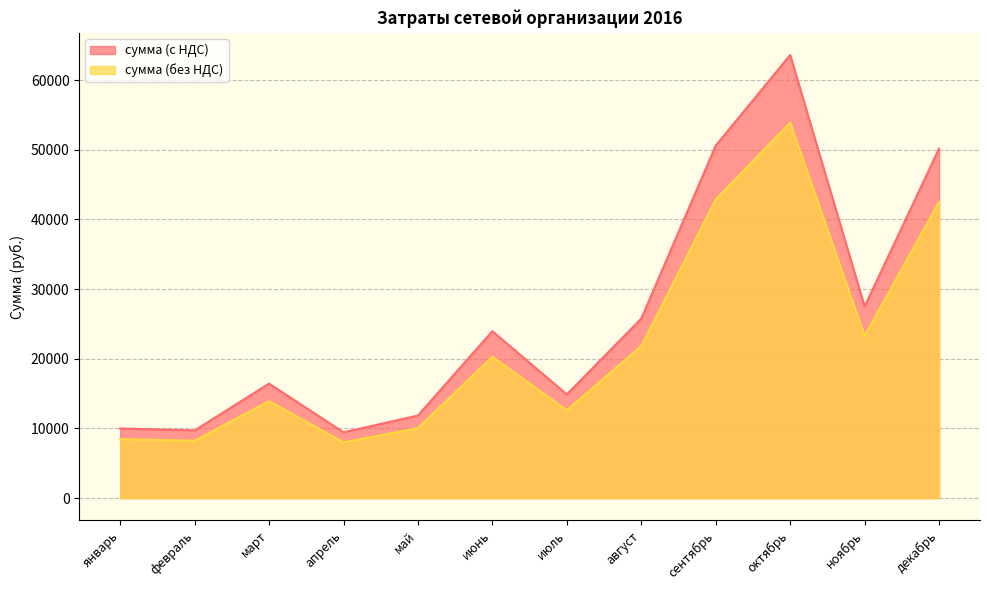

Is the value of сумма (без НДС) at октябрь greater than the value of сумма (с НДС) at январь?

Yes